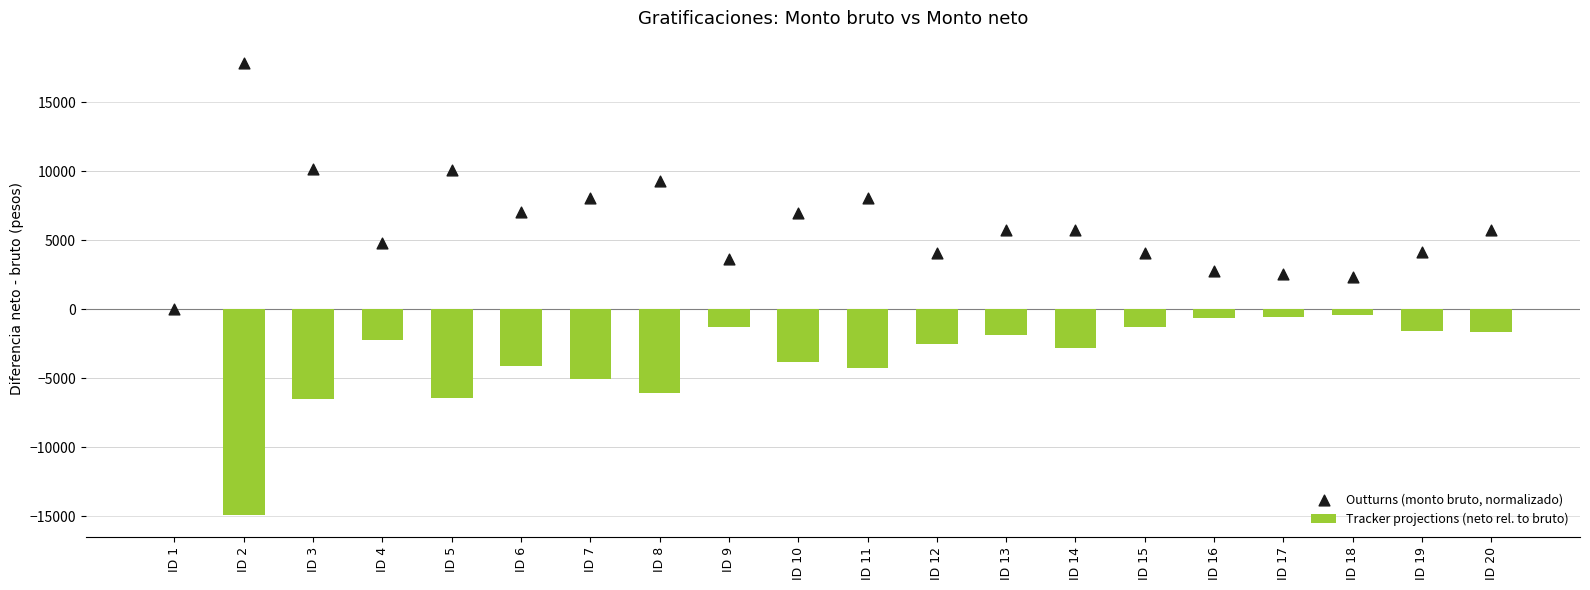

Which series reaches the maximum Y coordinate?

Outturns (monto bruto, normalizado)